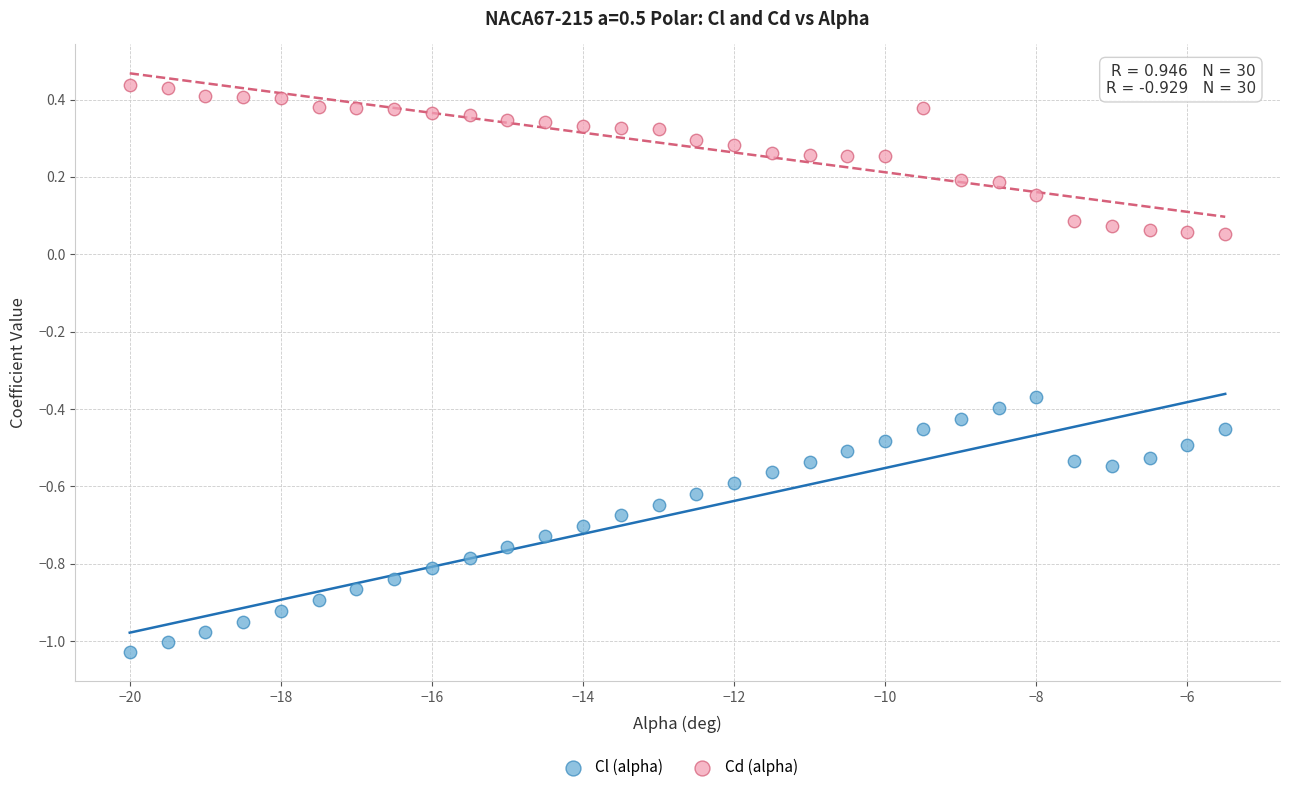

Which series reaches the maximum Y coordinate?

Cd (alpha)